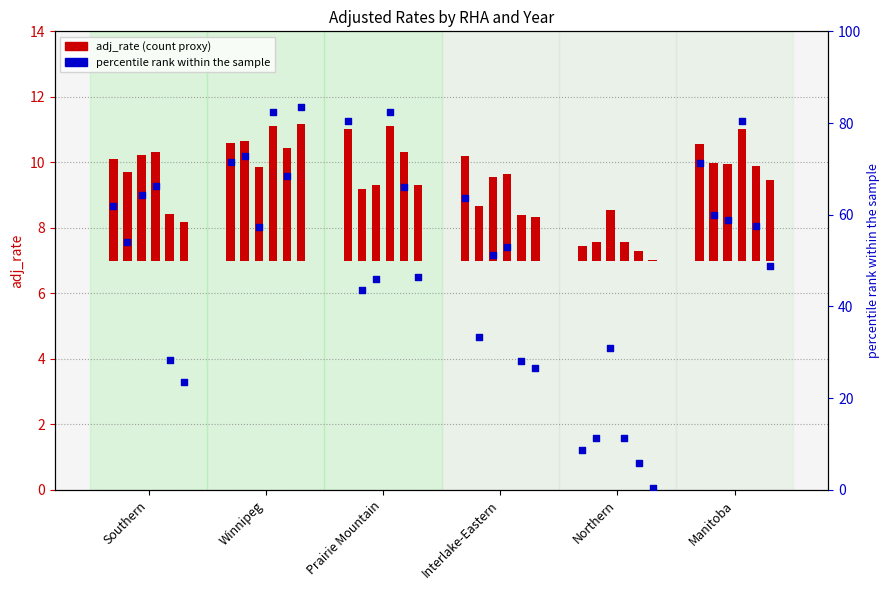

Which has a higher value, Manitoba or Prairie Mountain?

Prairie Mountain